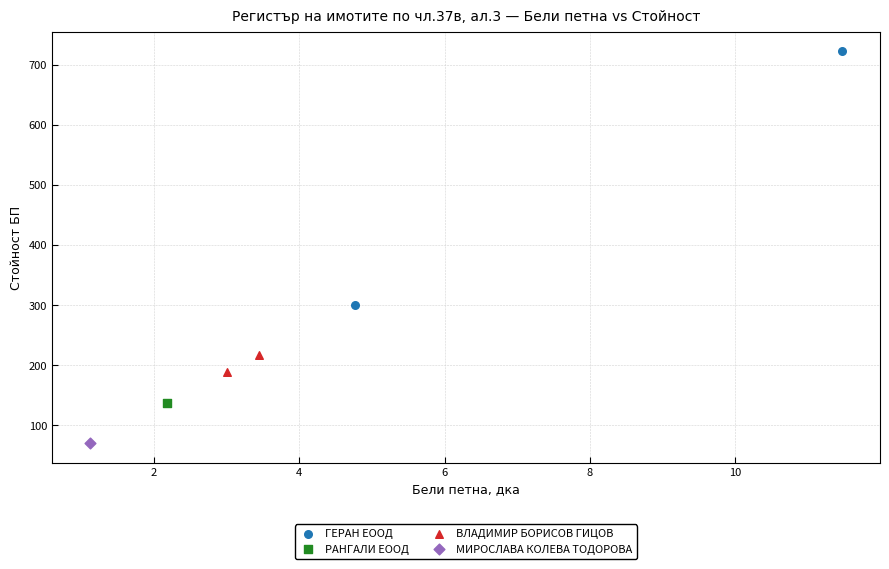

Which series contains the lowest Y value?

МИРОСЛАВА КОЛЕВА ТОДОРОВА